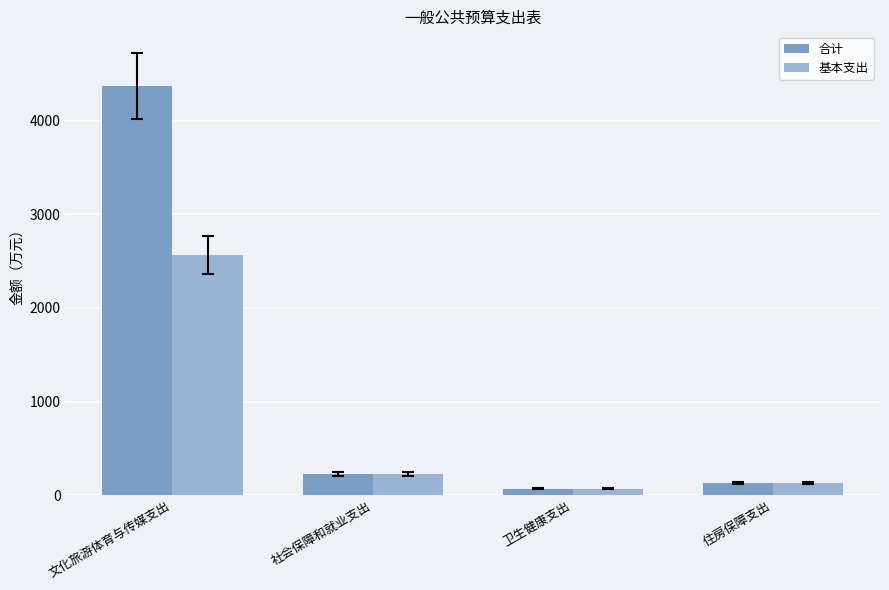

Reading right to left, extract all data points from this chart.

合计: 126.3	67.4	227.2	4370.3
基本支出: 126.3	67.4	227.2	2568.3